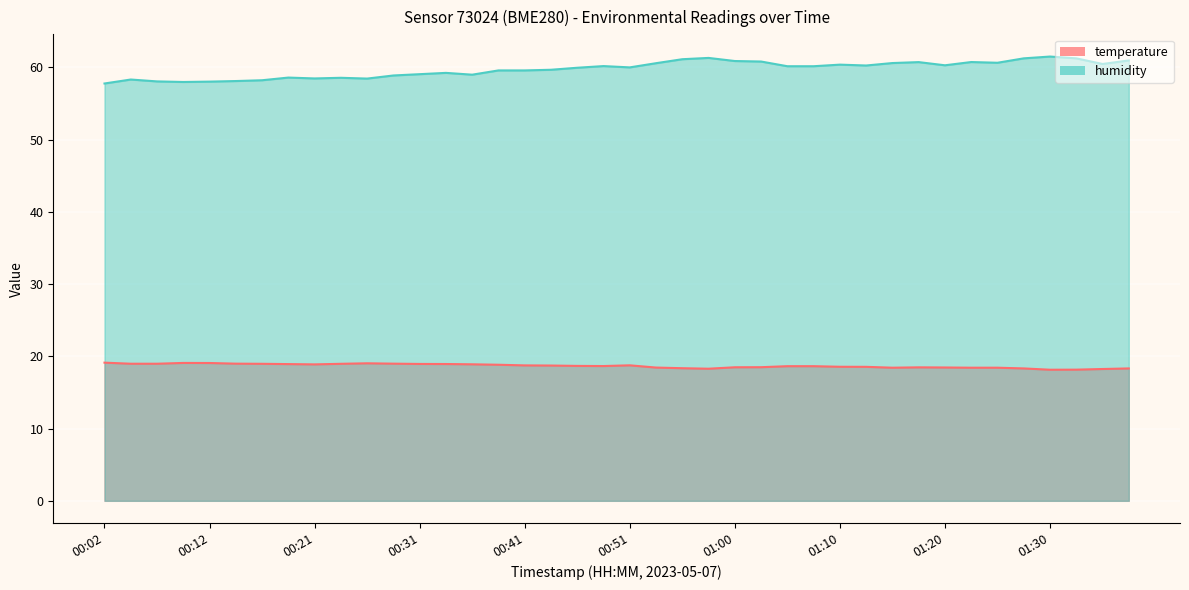

At how many categories does at least one series exceed 57?

40